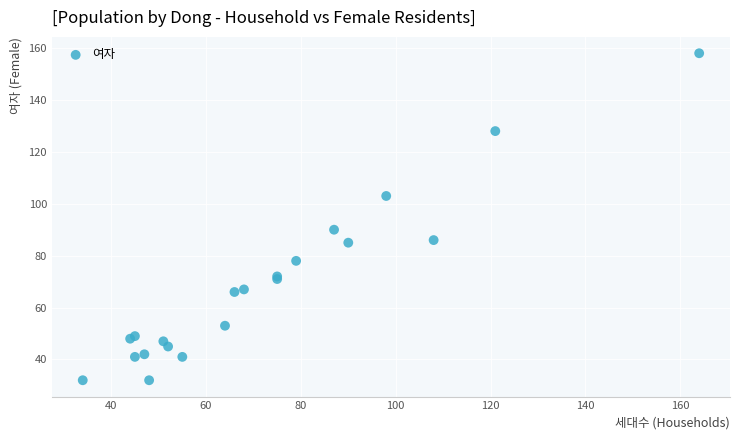

What Y value in the scatter plot is closest to 95?

90